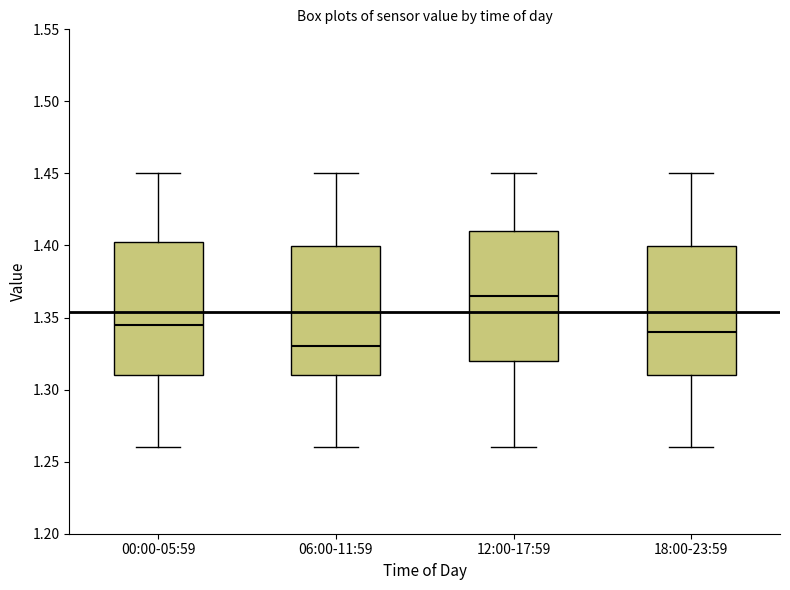

Where does the upper whisker of the box for 18:00-23:59 end on the y-axis? The values are not printed on the chart, so give them approximately, as read against the axis.

1.450